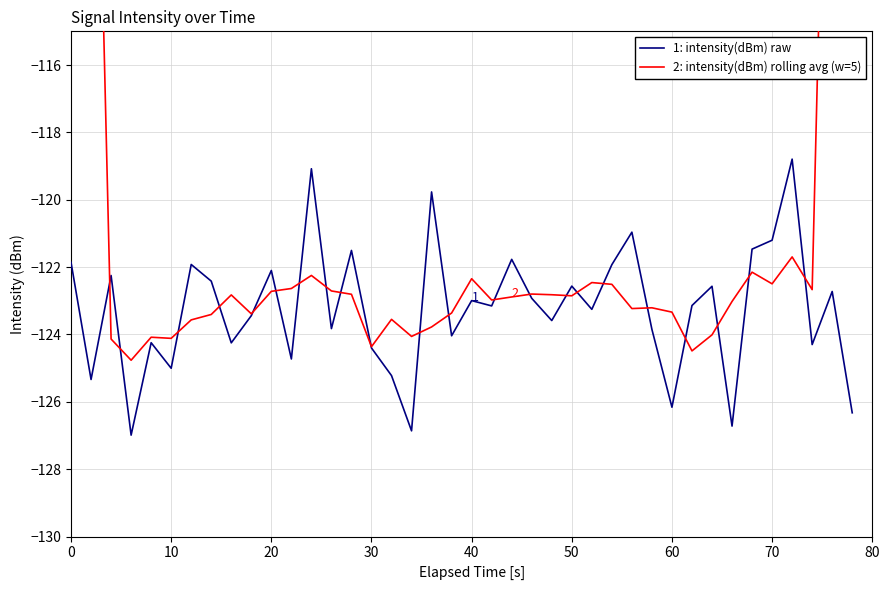

The value of 1: intensity(dBm) raw at 10 is -51.3. True or false?

False